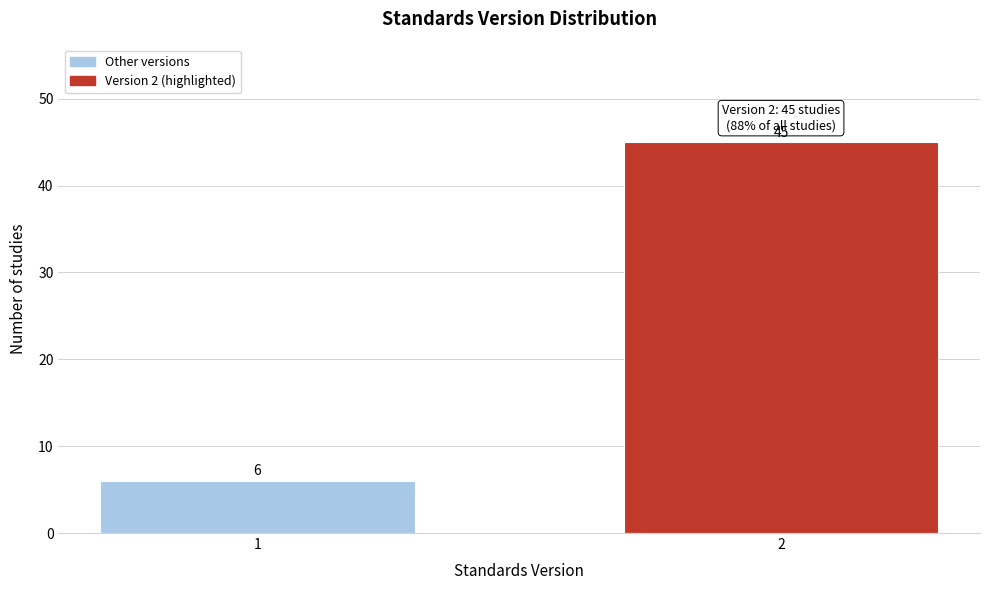

Reading left to right, list all the values displayed in this chart.

1=6	2=45